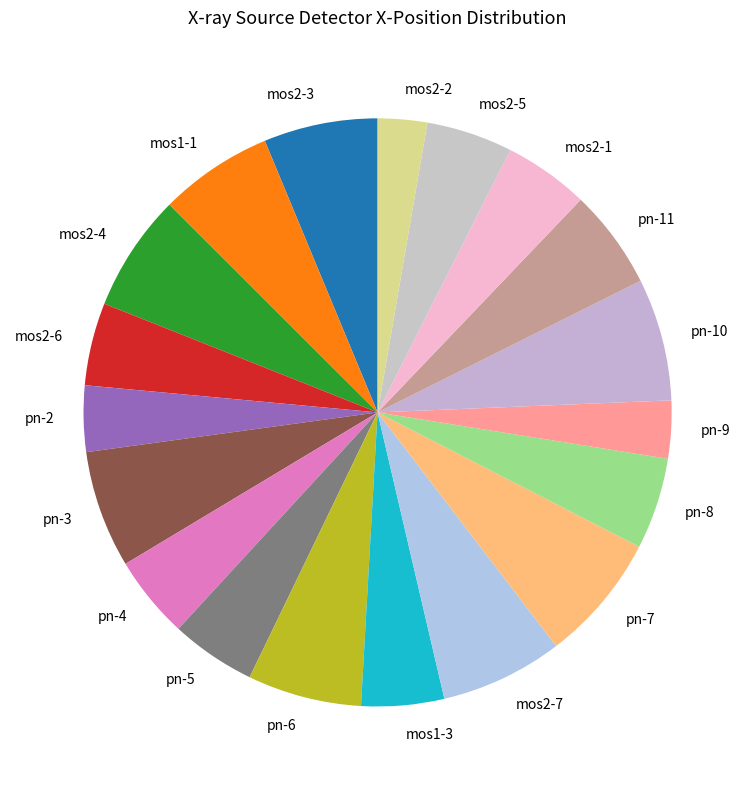

Is it true that pn-10 is 7% of the pie?

True